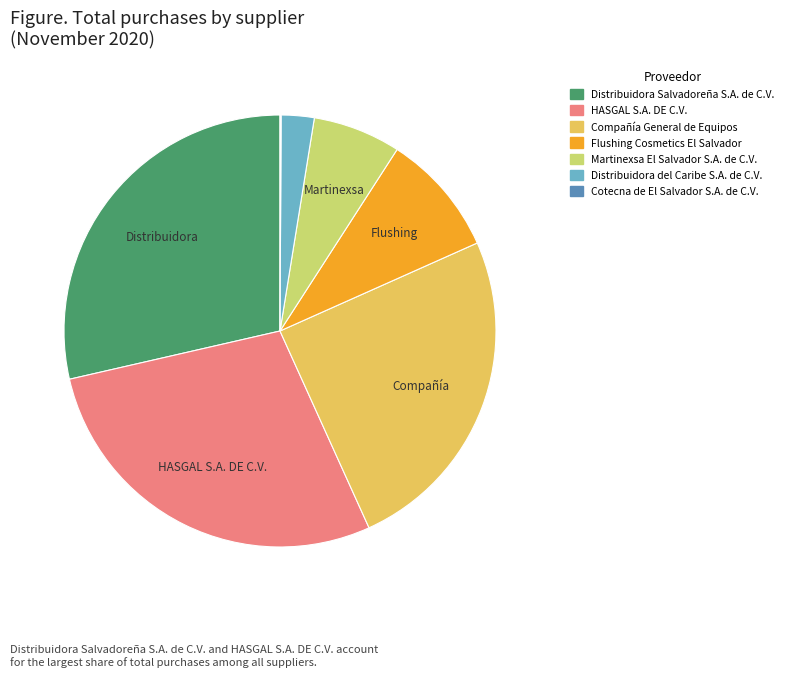

Which has a higher value, Martinexsa El Salvador S.A. de C.V. or Distribuidora Salvadoreña S.A. de C.V.?

Distribuidora Salvadoreña S.A. de C.V.